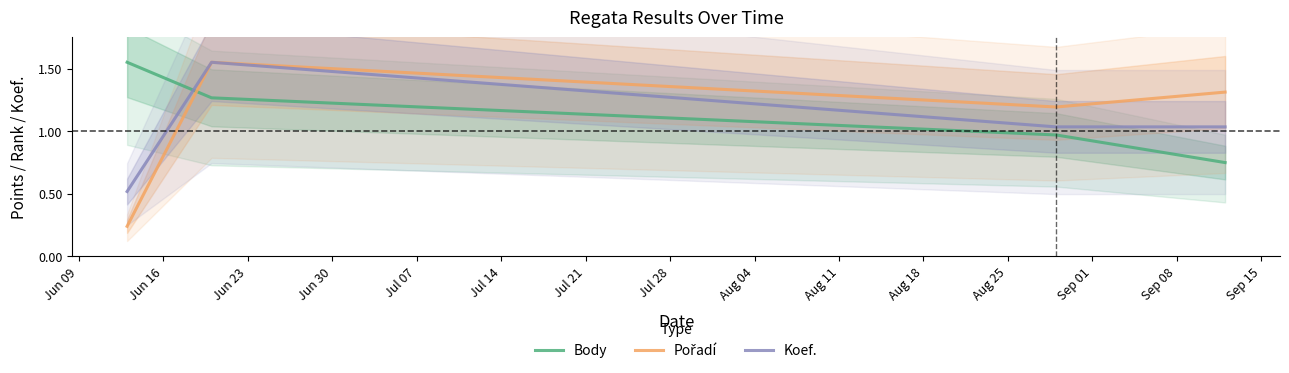

What is the lowest value of the Koef. series?

0.5